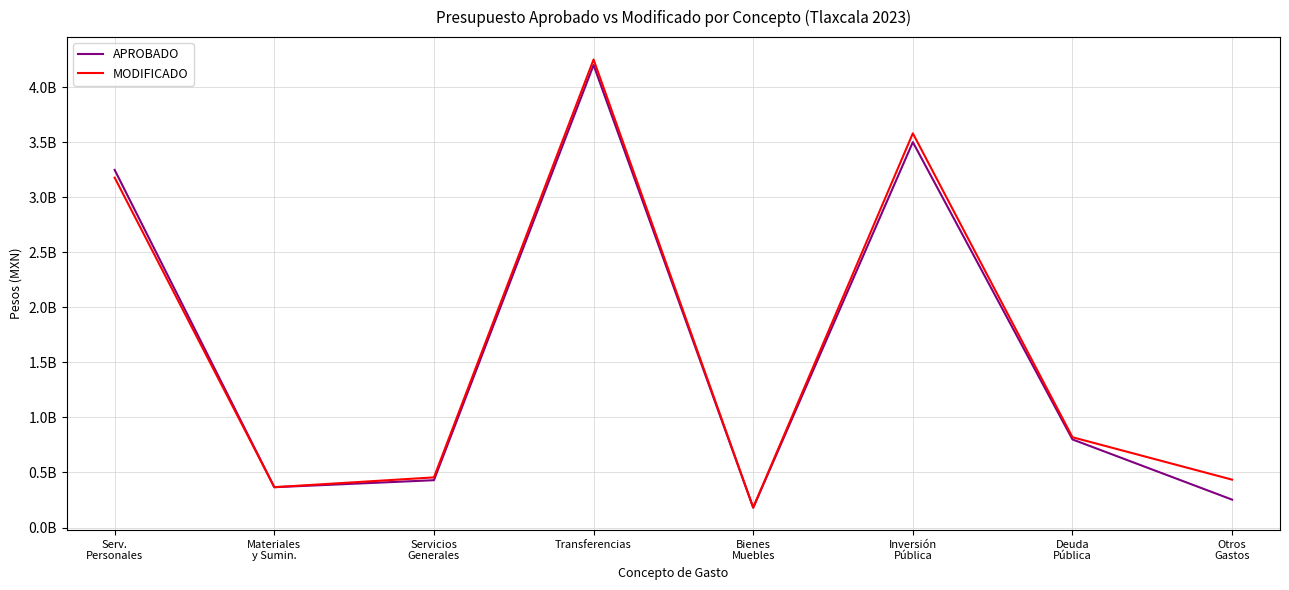

Is this an area chart (filled region under the line)?

No